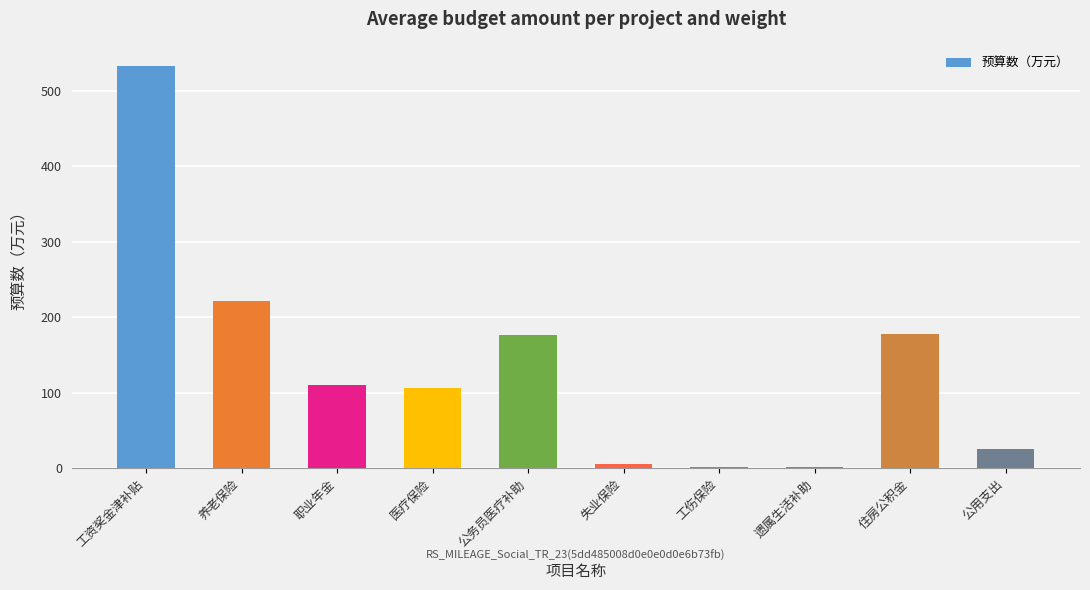

True or false: the data shows 6.2 at 失业保险.

True